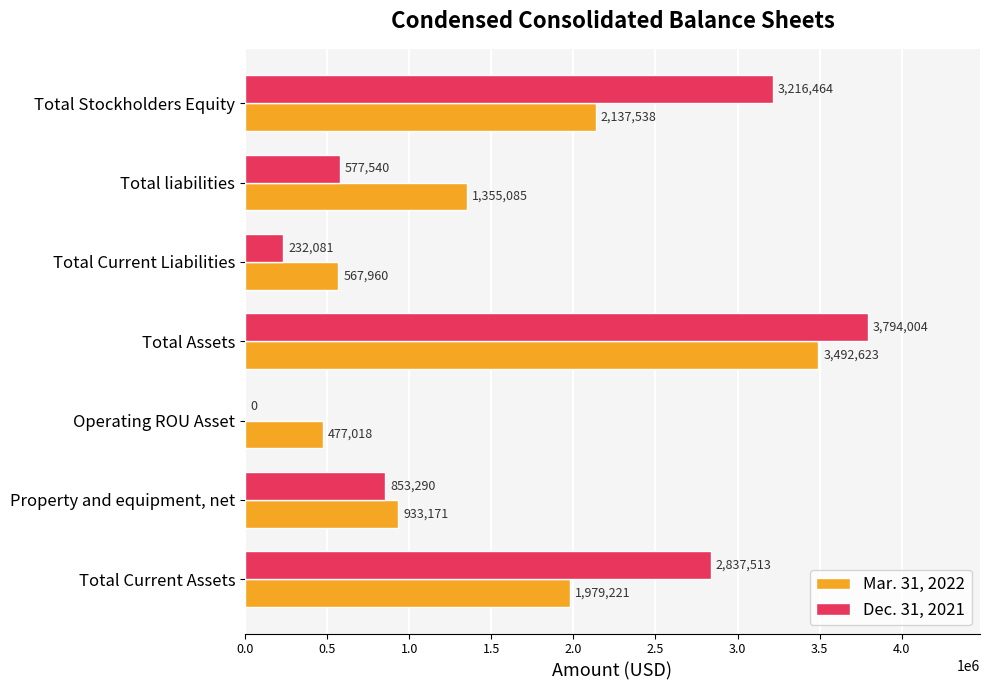

At which label does Mar. 31, 2022 reach its peak?

Total Assets